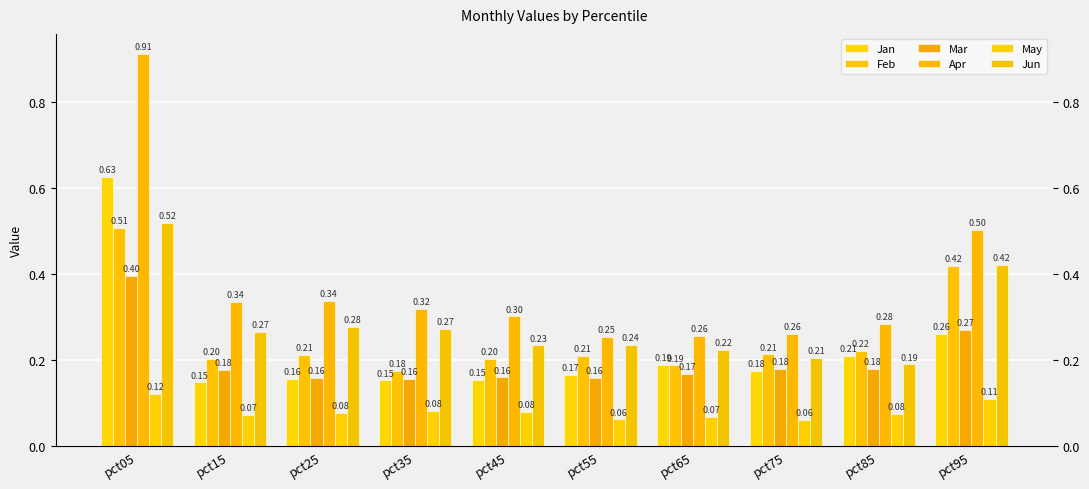

What is the value of the Mar bar at the 1st from the left?

0.4